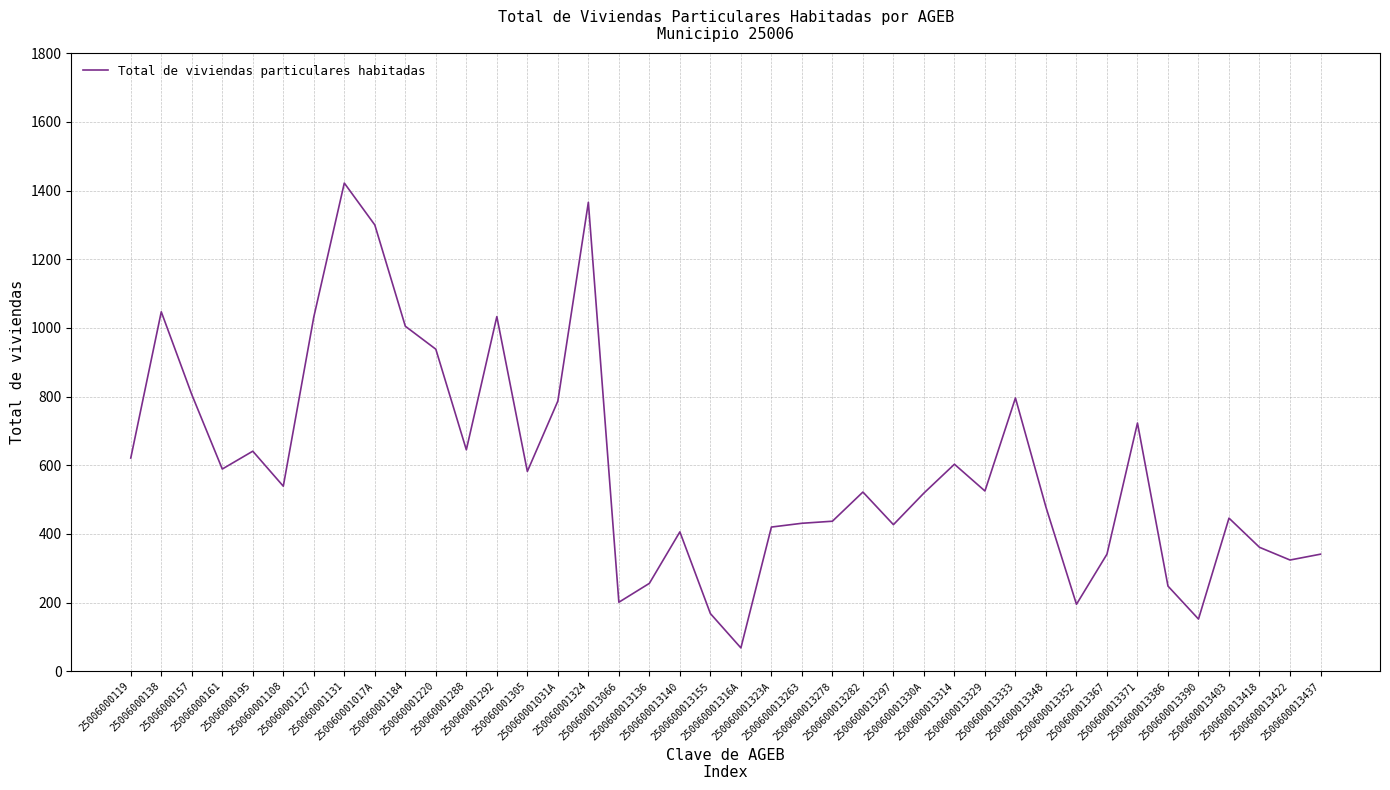

At which category does the chart reach its peak across all series?

250060001131